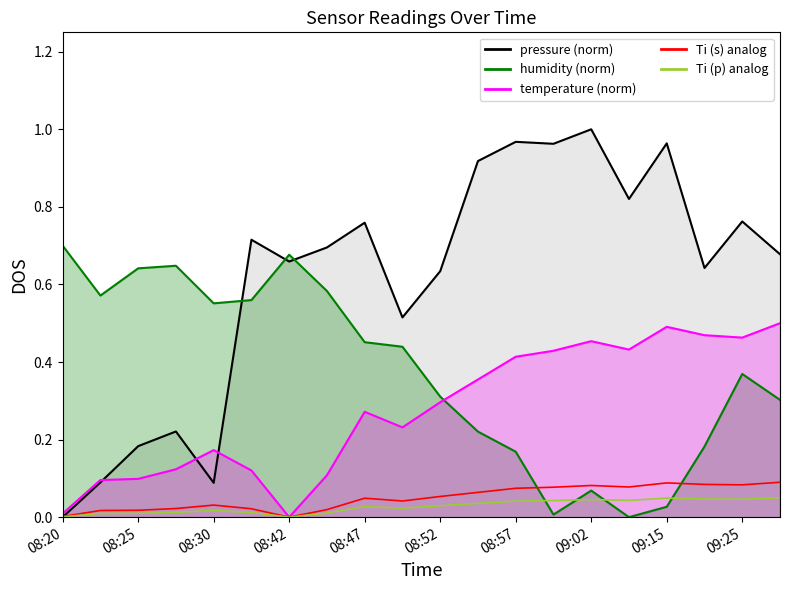

How many values in the humidity series exceed 0?

19